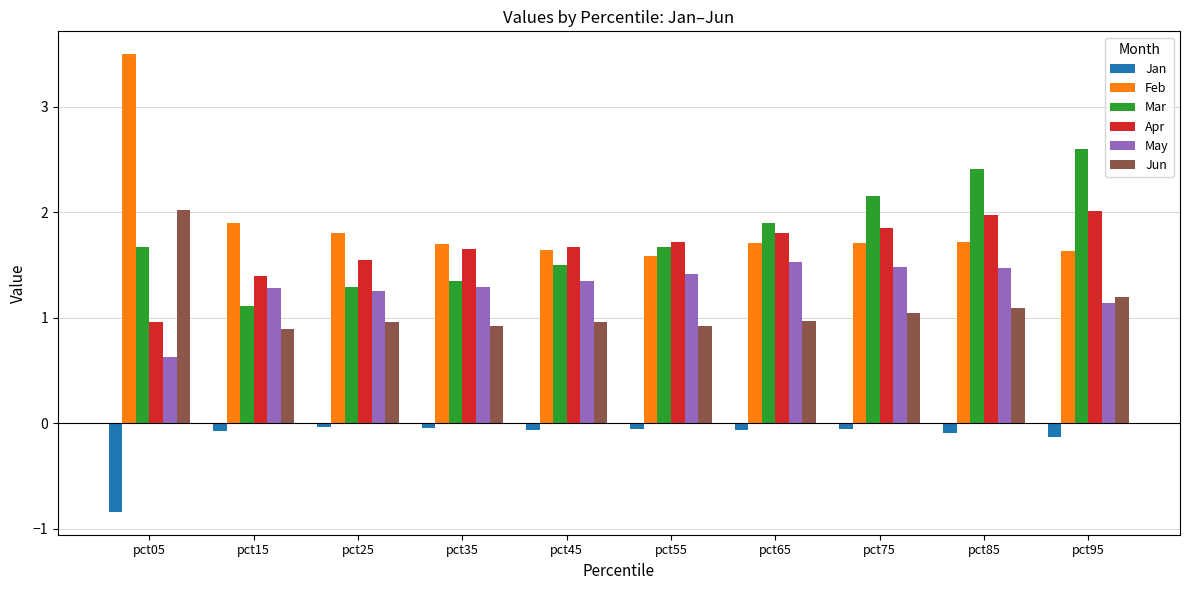

Is the value of Feb at pct65 greater than the value of Apr at pct25?

Yes